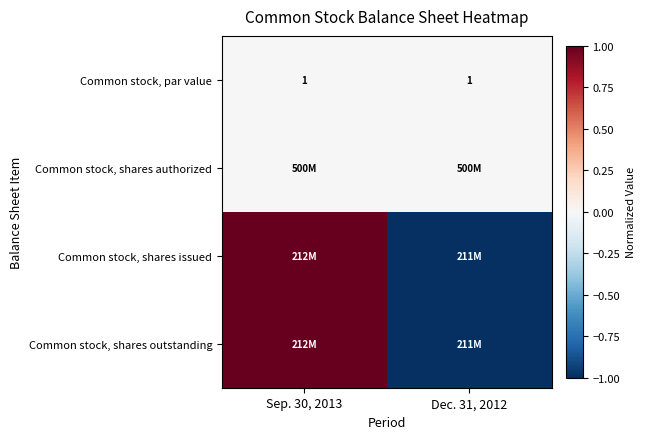

Is it true that Common stock, par value equals 1 at Dec. 31, 2012?

True